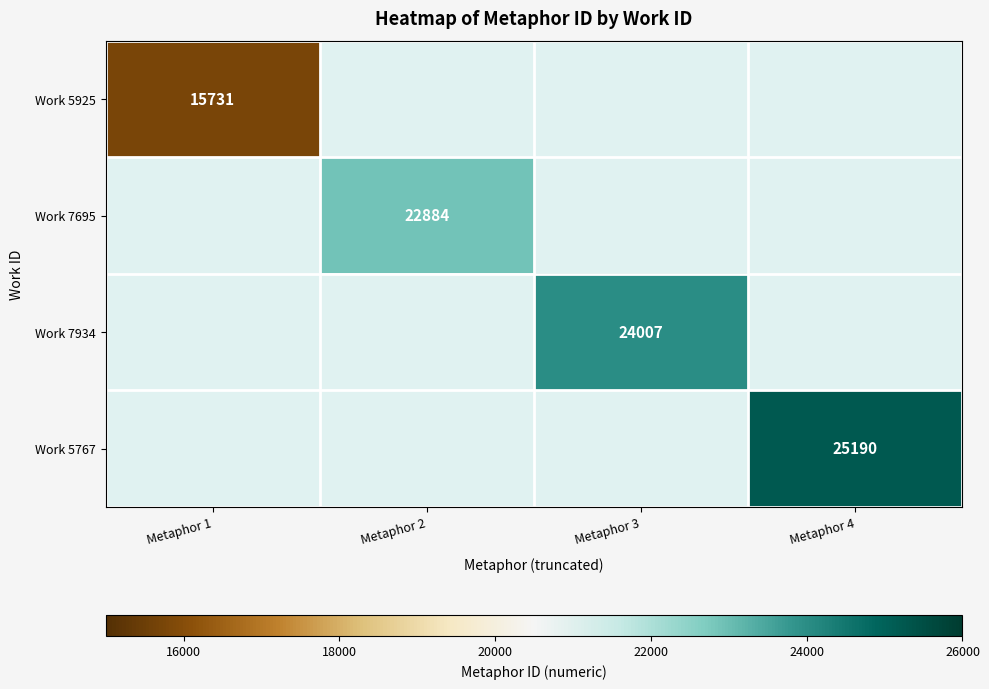

What is the minimum value for Work 5925?

15731.0